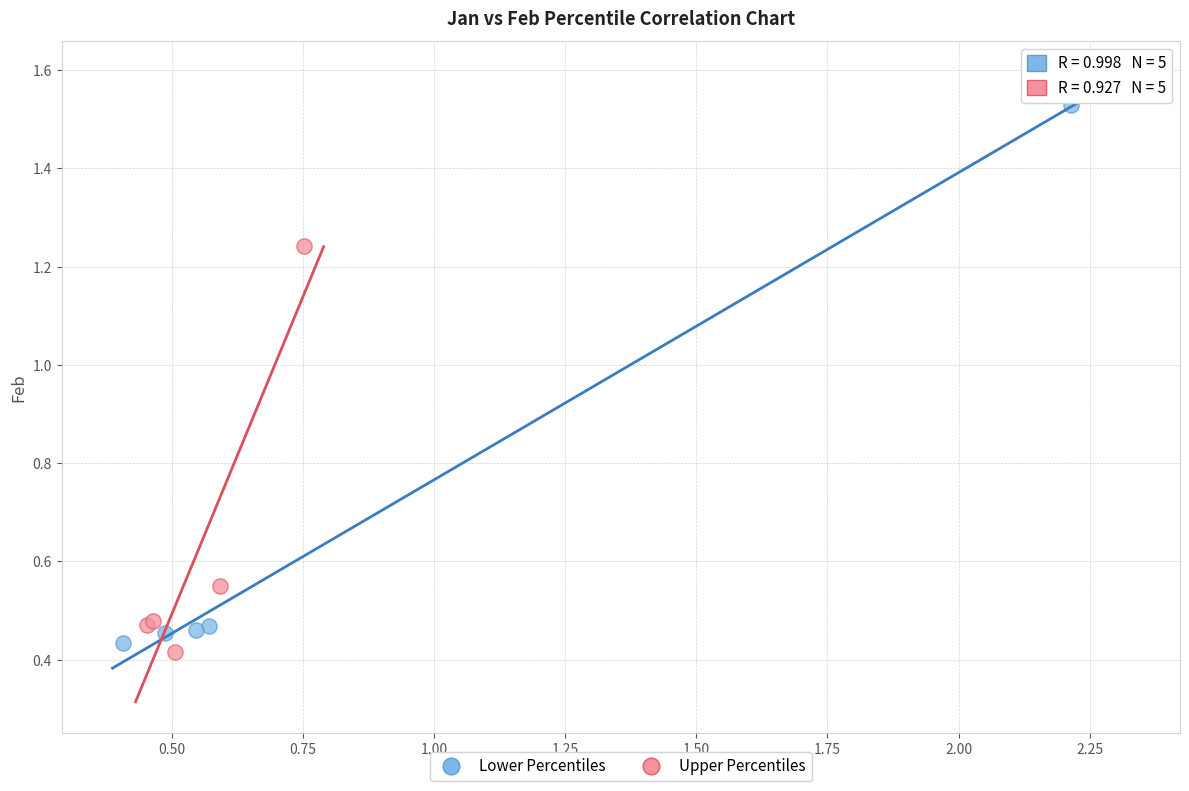

Which series contains the lowest Y value?

Upper Percentiles